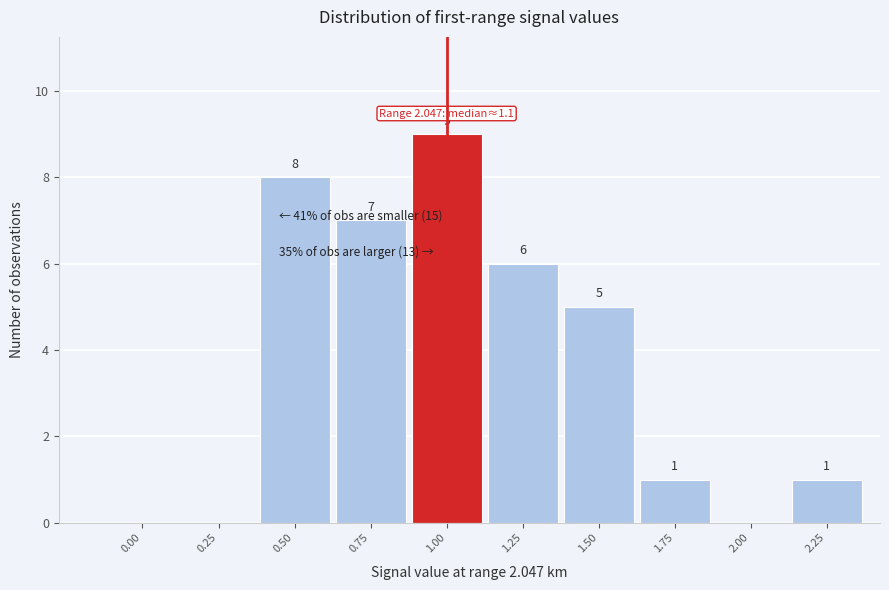

Reading left to right, transcribe all the data shown in this chart.

0.00=0	0.25=0	0.50=8	0.75=7	1.00=9	1.25=6	1.50=5	1.75=1	2.00=0	2.25=1